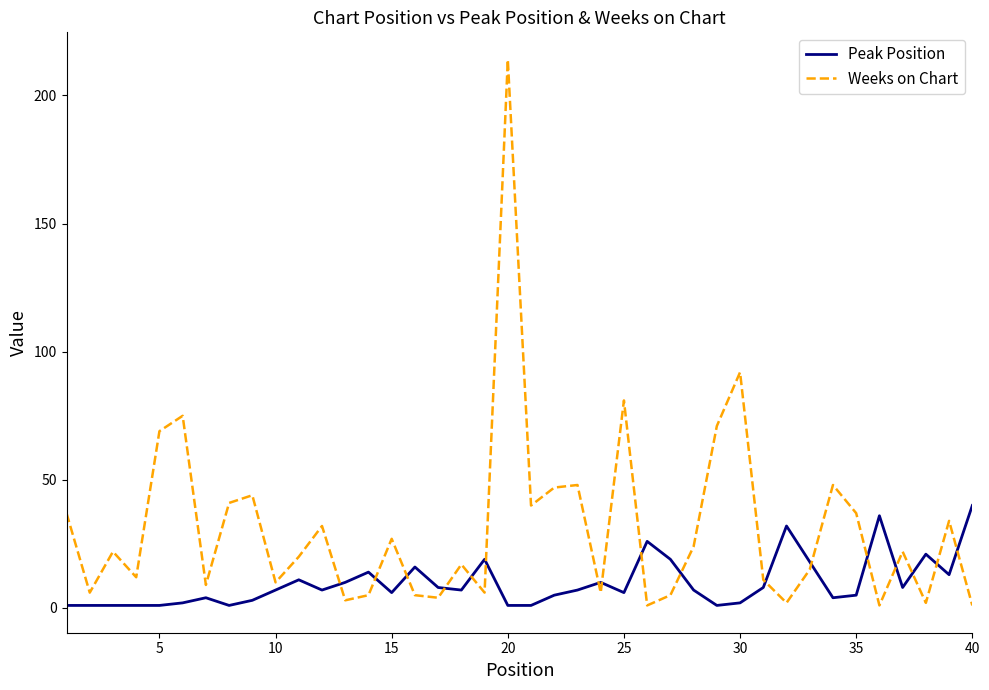

Which series has the widest spread of values?

Weeks on Chart